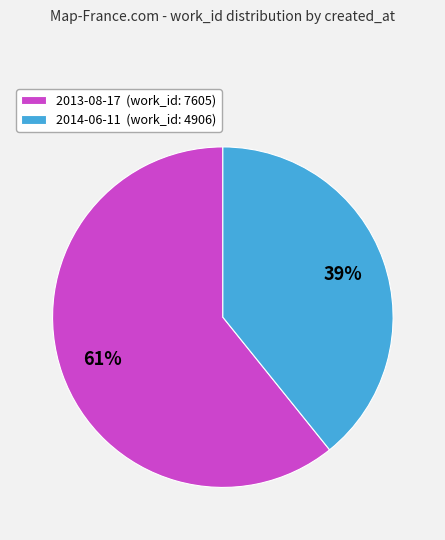

Do 2014-06-11 (work_id: 4906) and 2013-08-17 (work_id: 7605) together represent more than half of the pie?

Yes